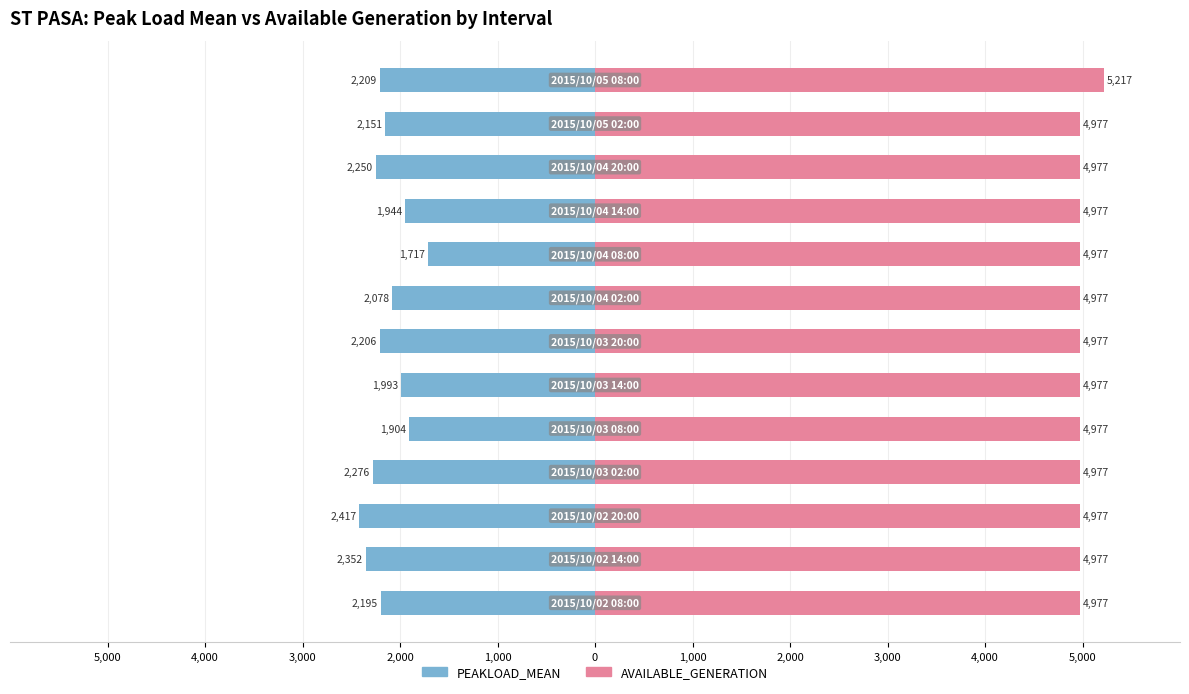

Reading left to right, list all the values displayed in this chart.

PEAKLOAD_MEAN: -2195	-2352	-2417	-2276	-1904	-1993	-2206	-2078	-1717	-1944	-2250	-2151	-2209
AVAILABLE_GENERATION: 4977	4977	4977	4977	4977	4977	4977	4977	4977	4977	4977	4977	5217